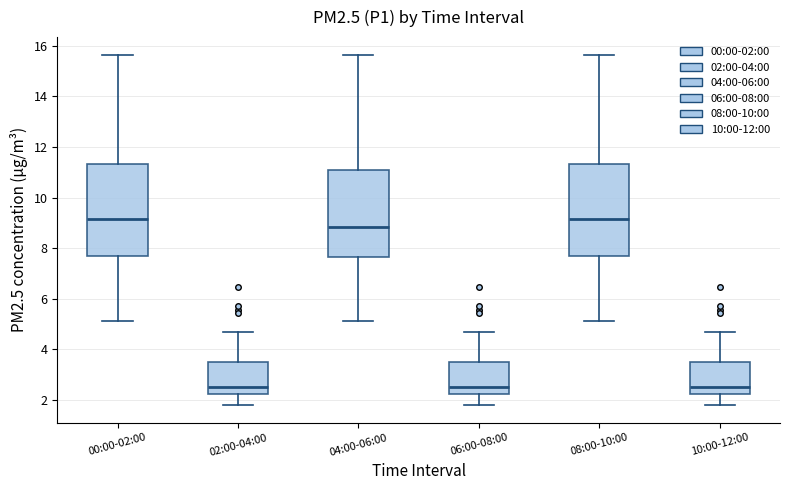

Reading left to right, transcribe this box plot: for each box, give where its median line is, the range the box spans, and where its two whiskers end, as read against the y-axis. The values are not printed on the chart, so give them approximately, as read against the axis.

00:00-02:00: median 9.2, box 7.6 to 11.4, whiskers 5.2 to 15.6
02:00-04:00: median 2.6, box 2.2 to 3.4, whiskers 1.8 to 4.8
04:00-06:00: median 8.8, box 7.6 to 11.0, whiskers 5.2 to 15.6
06:00-08:00: median 2.6, box 2.2 to 3.4, whiskers 1.8 to 4.8
08:00-10:00: median 9.2, box 7.6 to 11.4, whiskers 5.2 to 15.6
10:00-12:00: median 2.6, box 2.2 to 3.4, whiskers 1.8 to 4.8